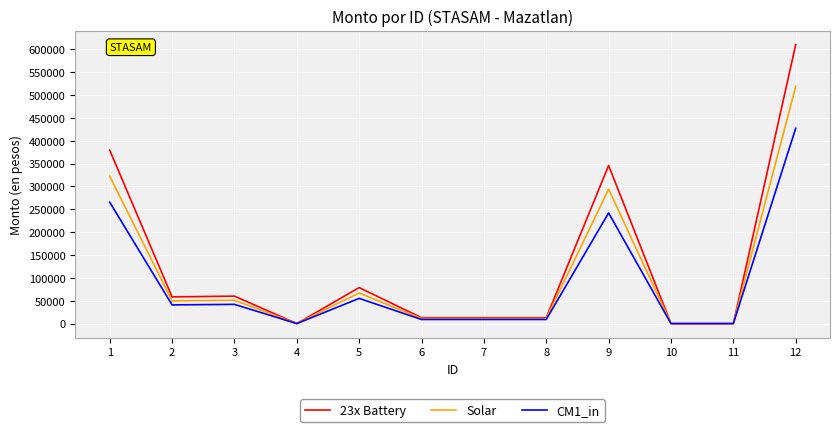

At which category is the sum across all series the highest?

12